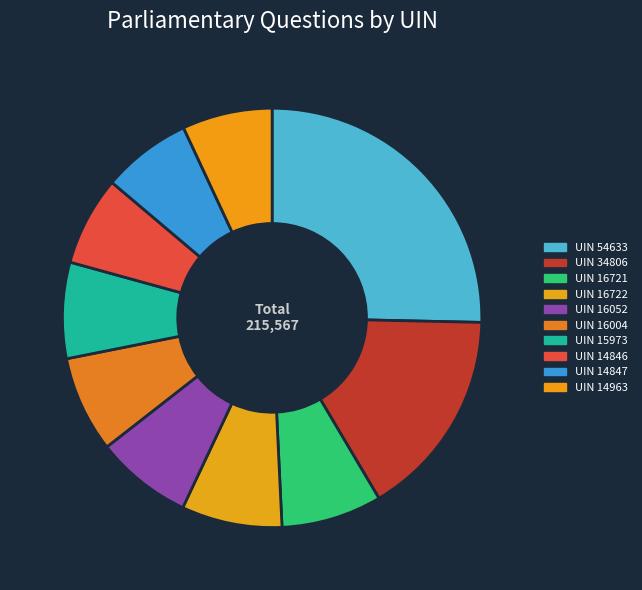

Count the number of slices in the pie.

10